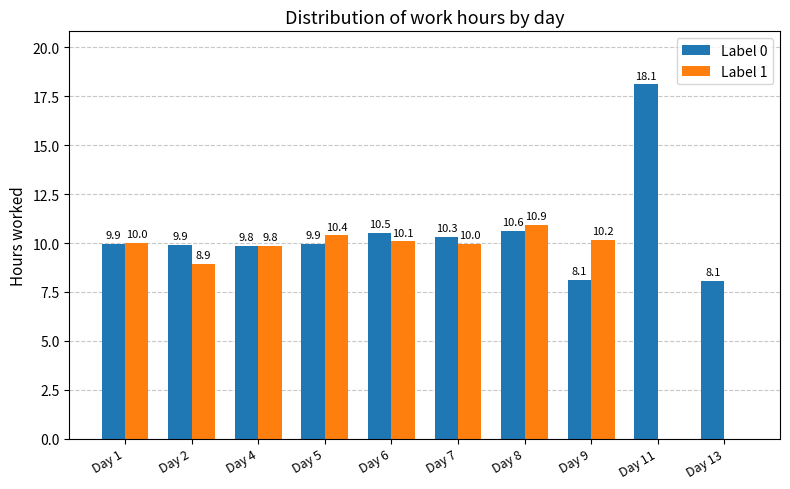

At which label is Label 0 closest to 13?

Day 8